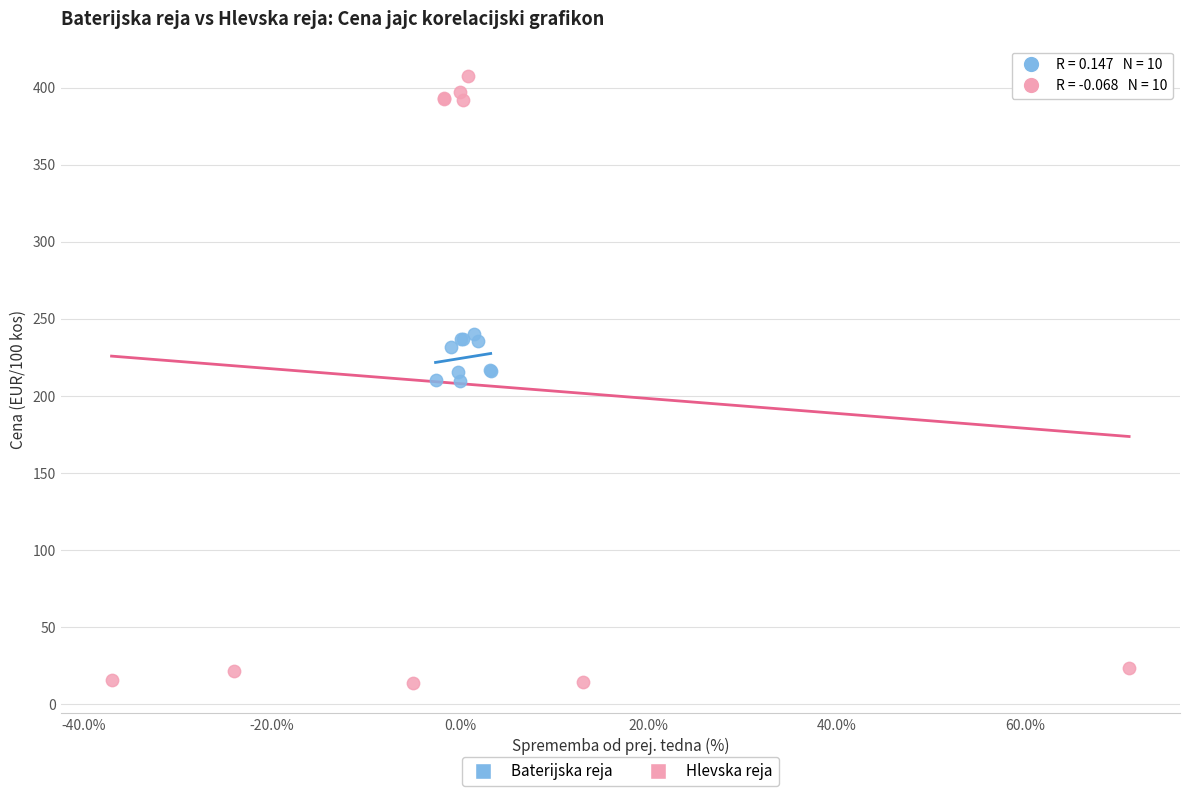

Which series contains the highest Y value?

Hlevska reja